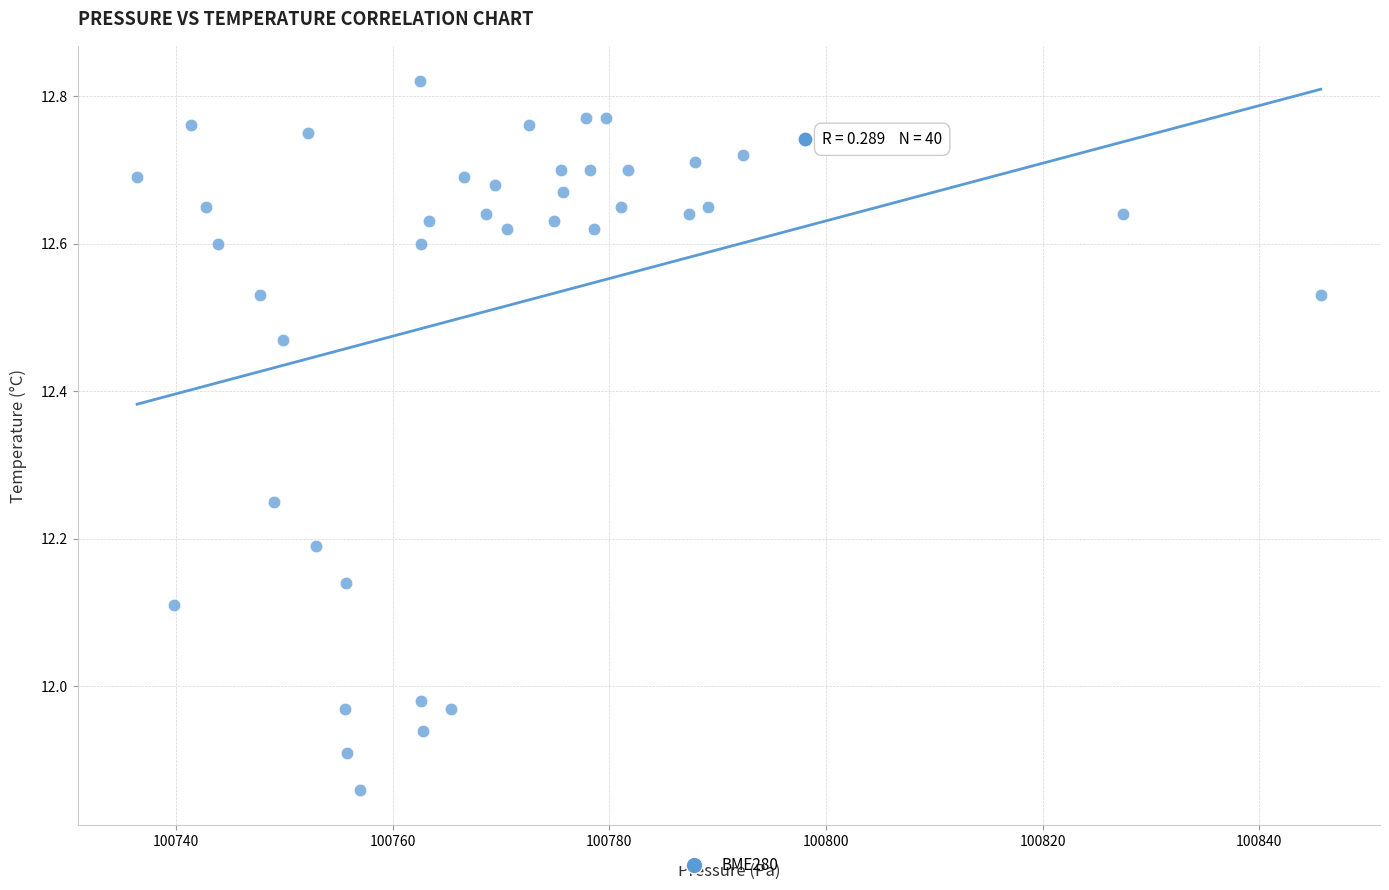

What is the range of Y values (max minus min)?

1.0